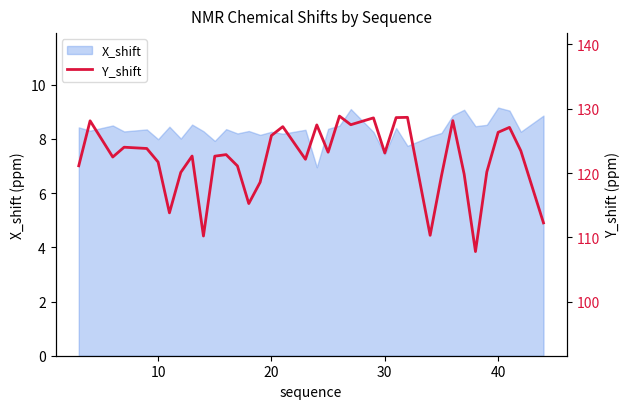

Count the number of values greater than 122.

22